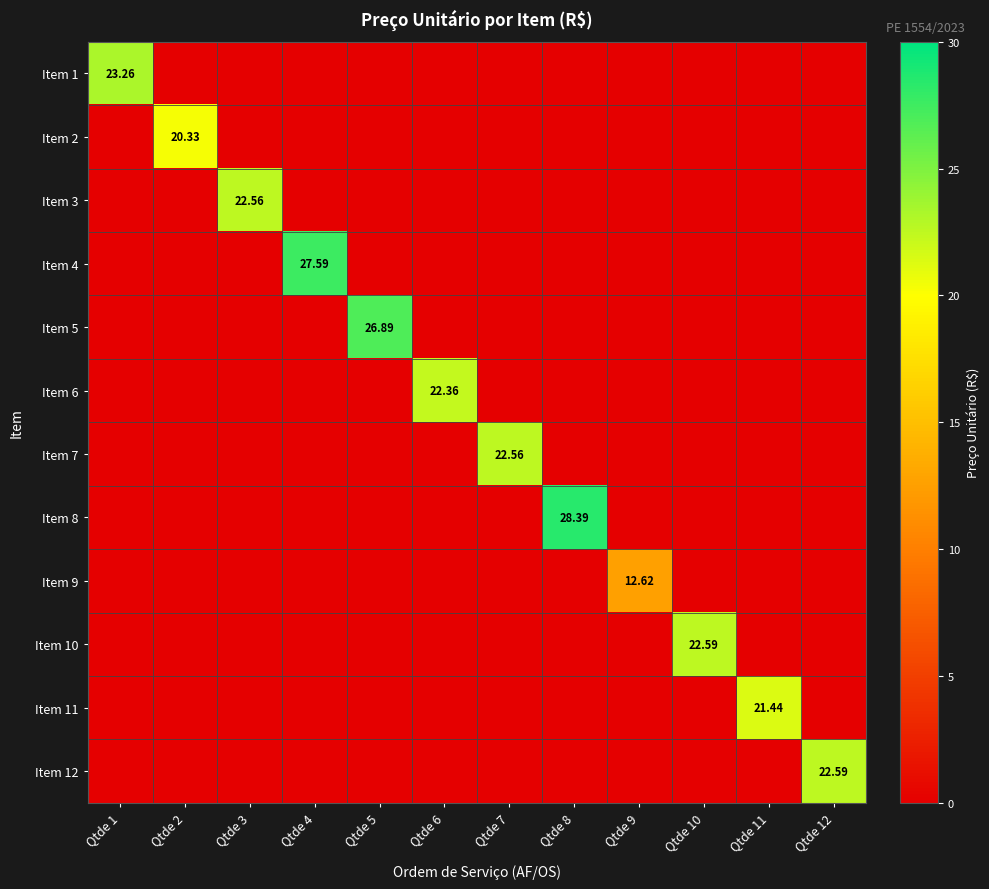

At Qtde 9, list the series in order from smallest to largest.

Item 1, Item 2, Item 3, Item 4, Item 5, Item 6, Item 7, Item 8, Item 10, Item 11, Item 12, Item 9